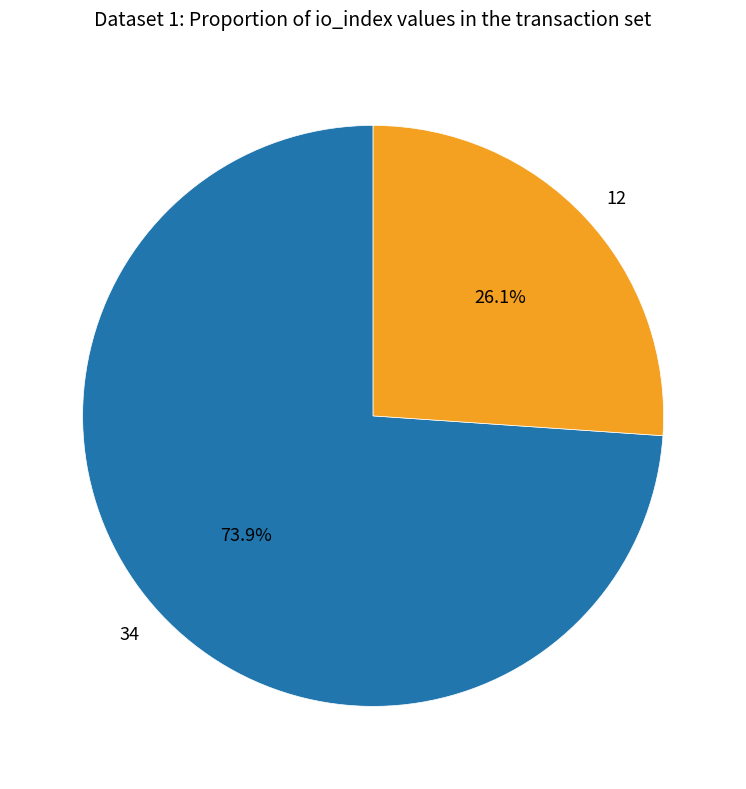

How many slices are in this pie chart?

2